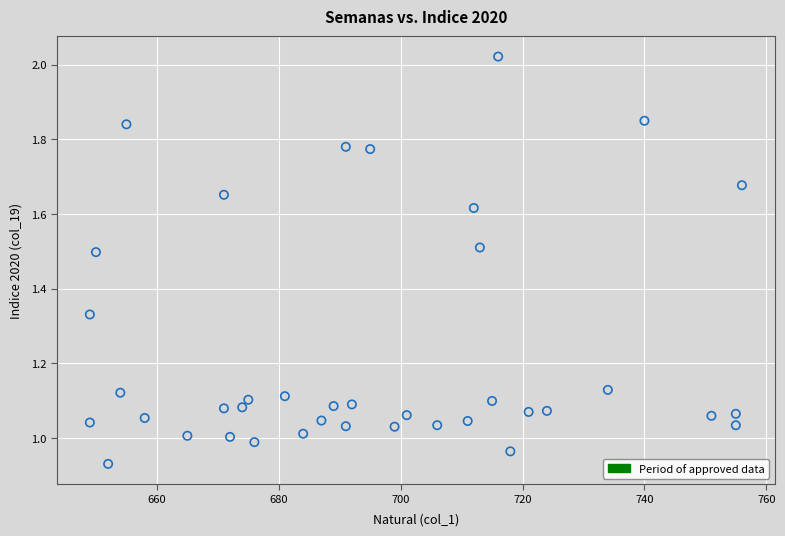

What is the range of X values (max minus min)?

107.0